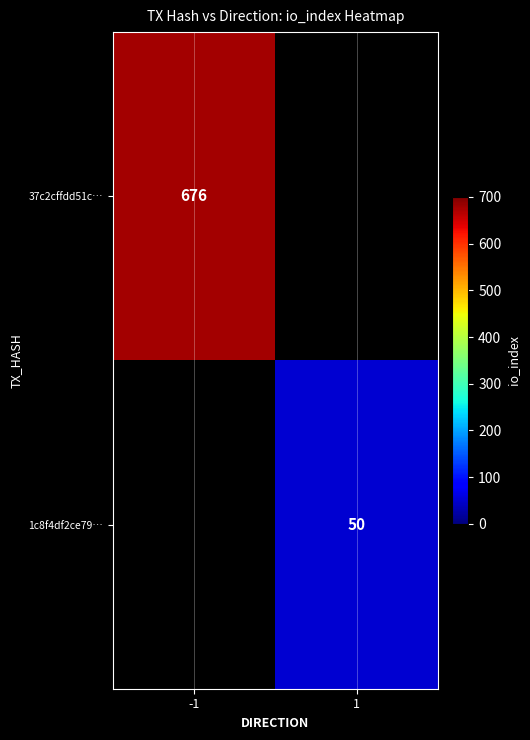

At how many categories does at least one series exceed 356?

1